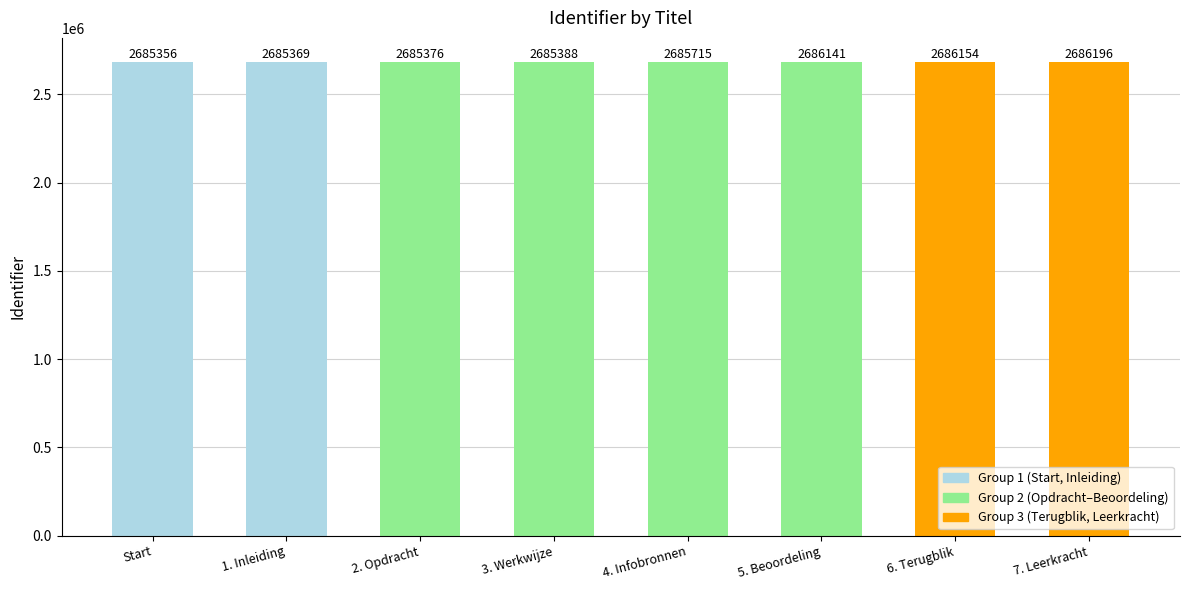

List the labels in order of value, smallest first.

Start, 1. Inleiding, 2. Opdracht, 3. Werkwijze, 4. Infobronnen, 5. Beoordeling, 6. Terugblik, 7. Leerkracht